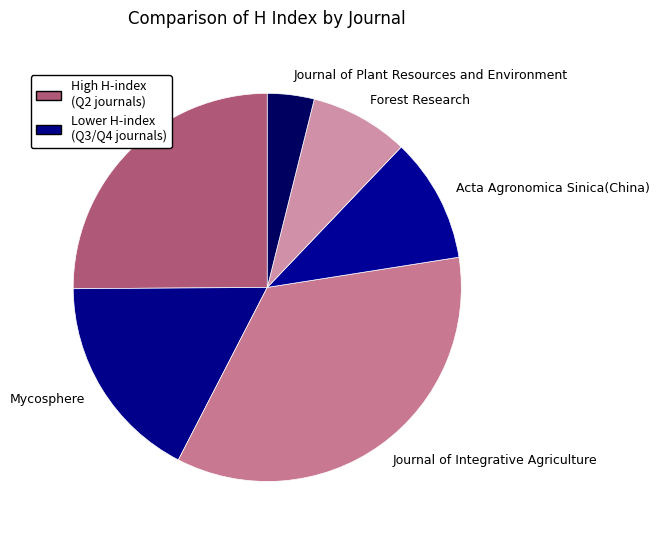

Is there any slice that represents more than half of the pie?

No